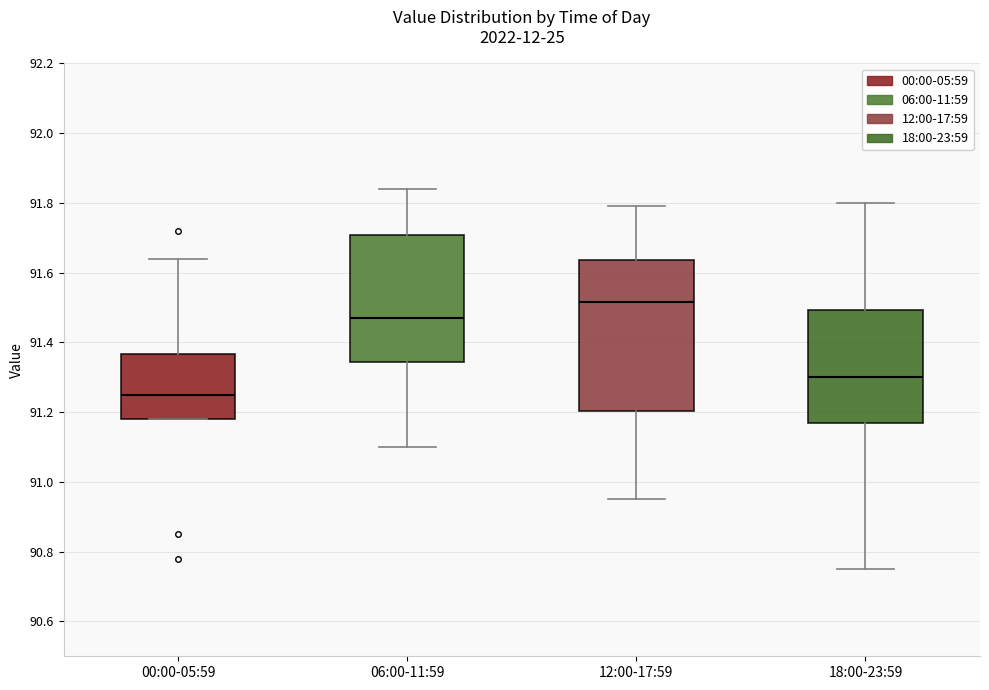

Which box's median line is the lowest?

00:00-05:59